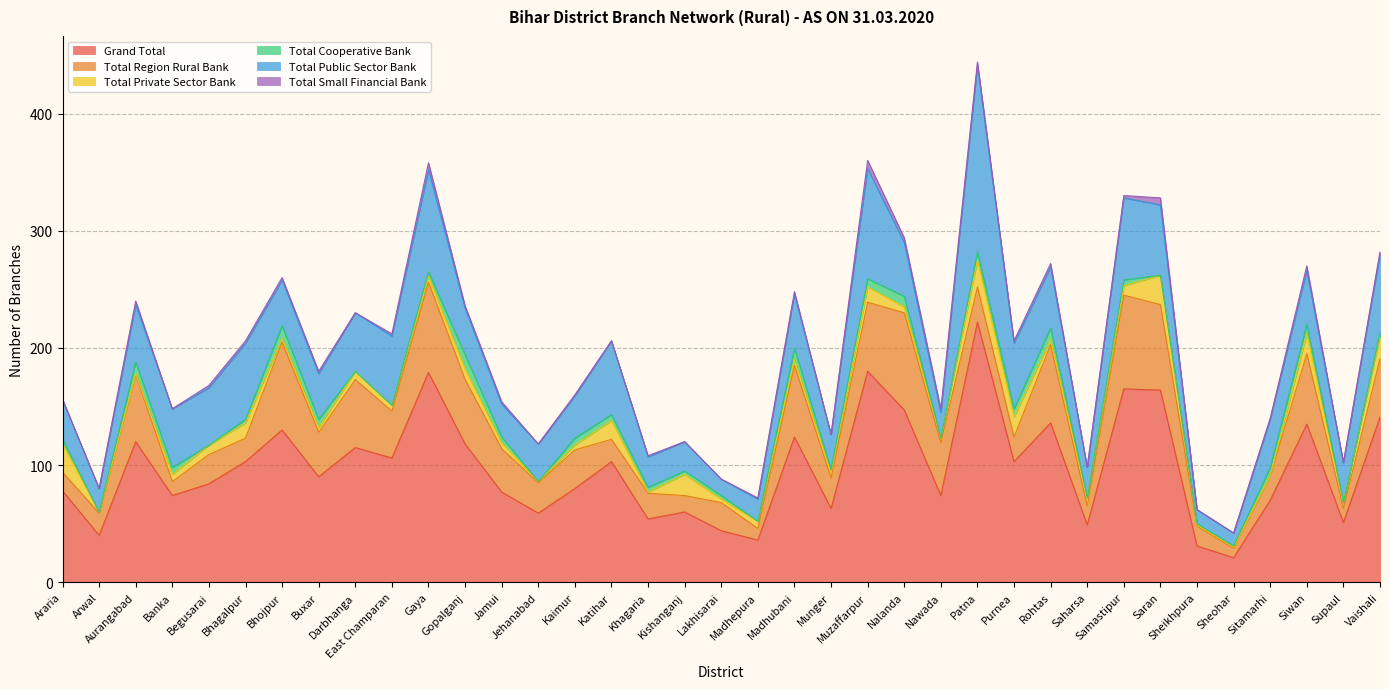

True or false: Total Small Financial Bank and Total Public Sector Bank cross at least once.

False